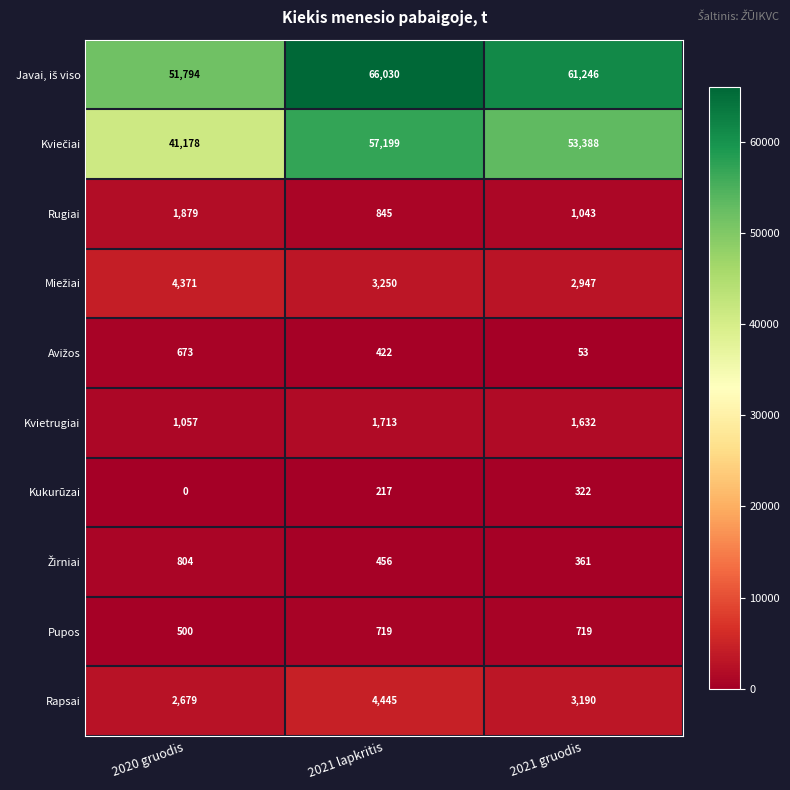

What is the total value across all series at 2020 gruodis?

104935